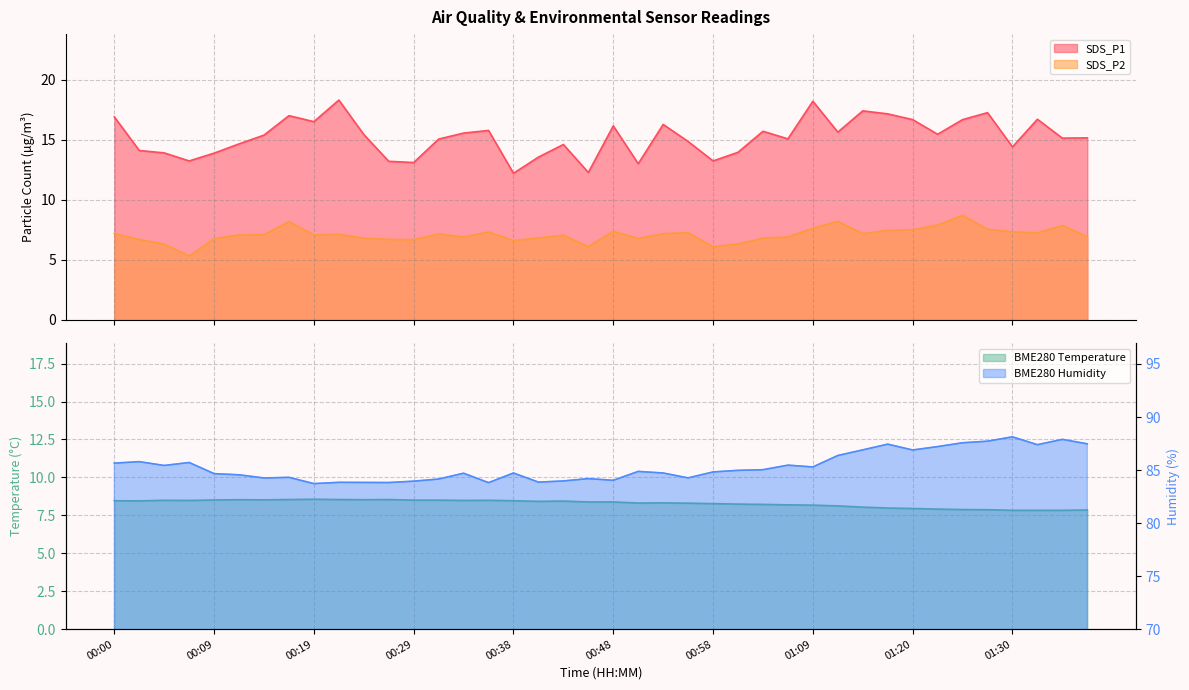

What is the approximate value of SDS_P1 at 00:02?

14.1